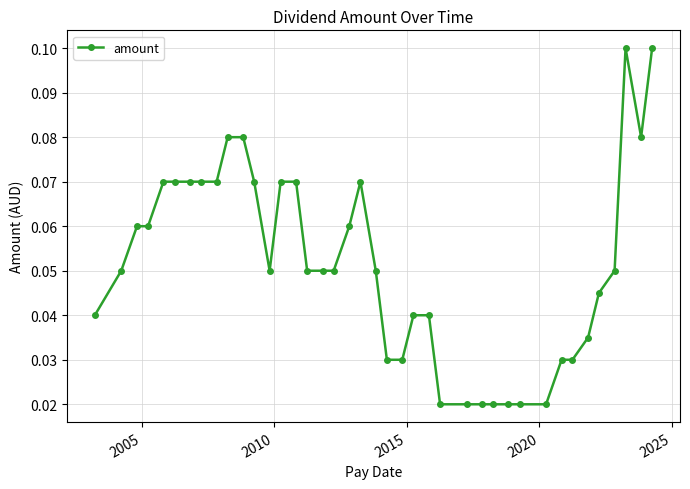

What is the sum of all values?

2.1